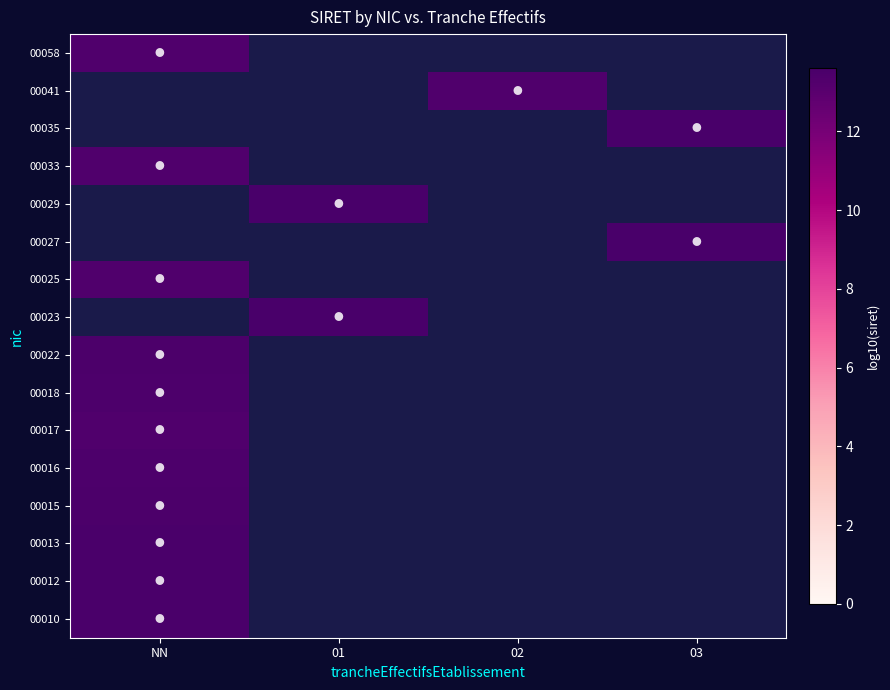

Rank the series at 02 from lowest to highest value.

00010, 00012, 00013, 00015, 00016, 00017, 00018, 00022, 00023, 00025, 00027, 00029, 00033, 00035, 00058, 00041